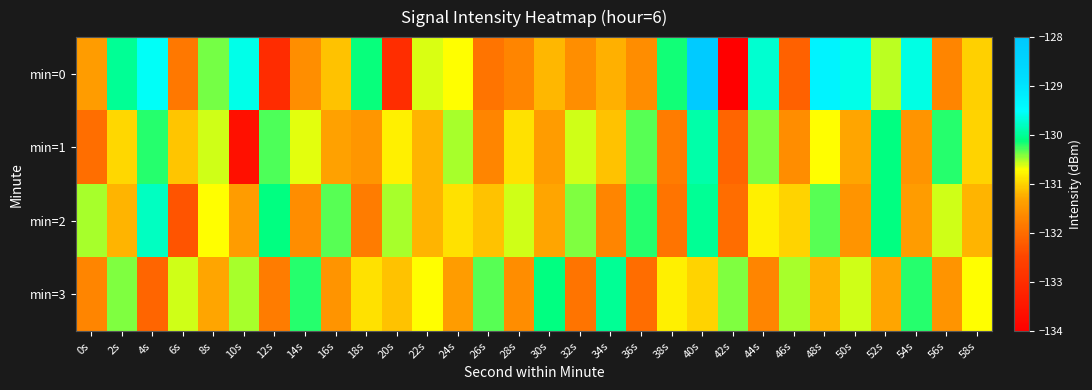

Which has a higher value, 2s or 6s?

2s